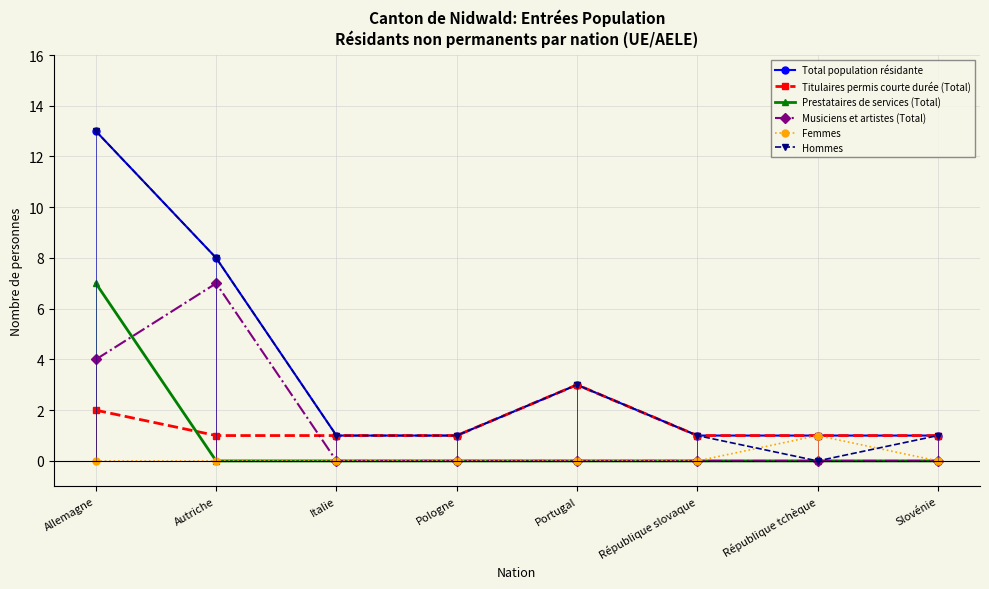

What is the greatest value displayed?

13